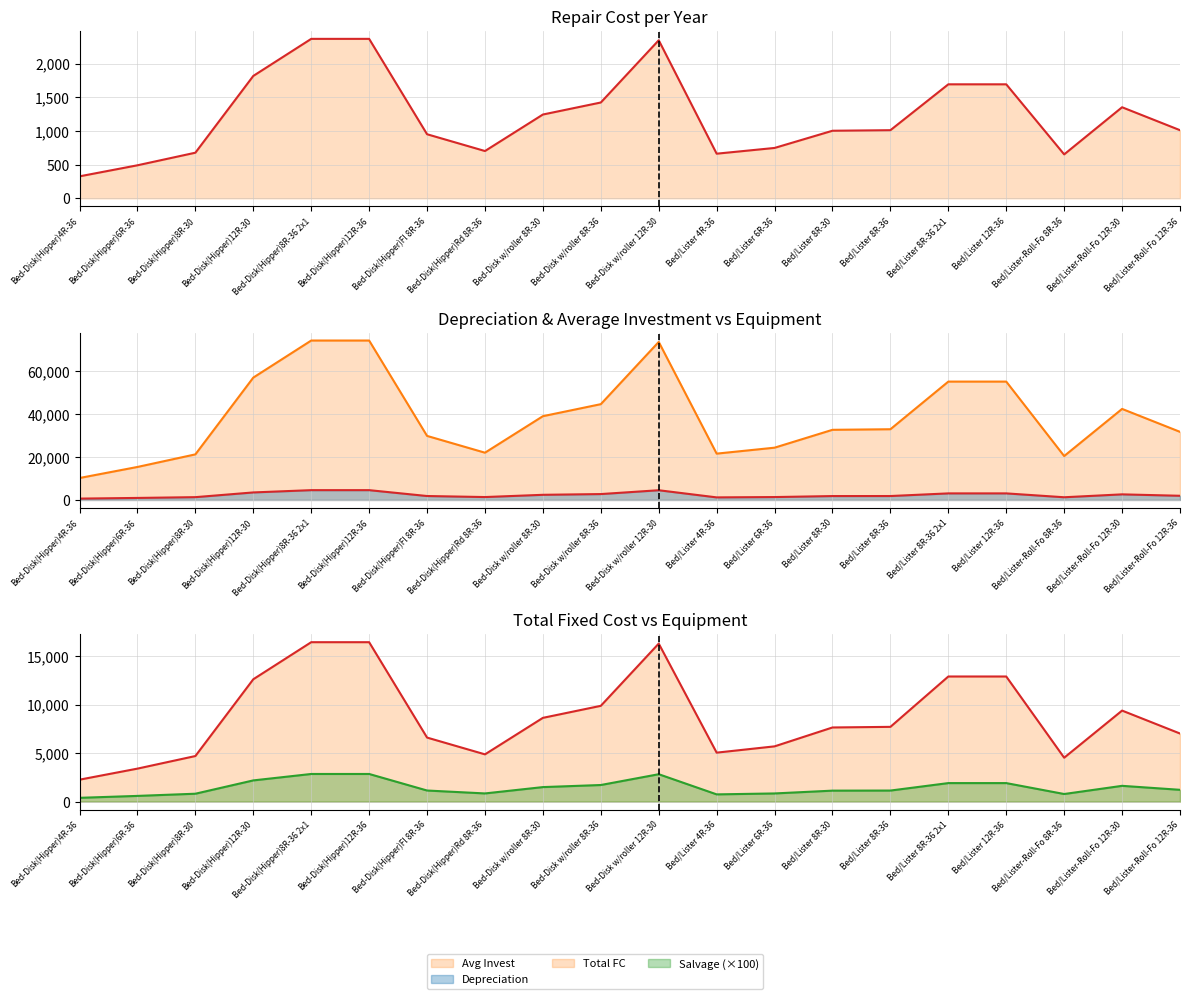

True or false: Salvage (×100) and Depreciation cross at least once.

False